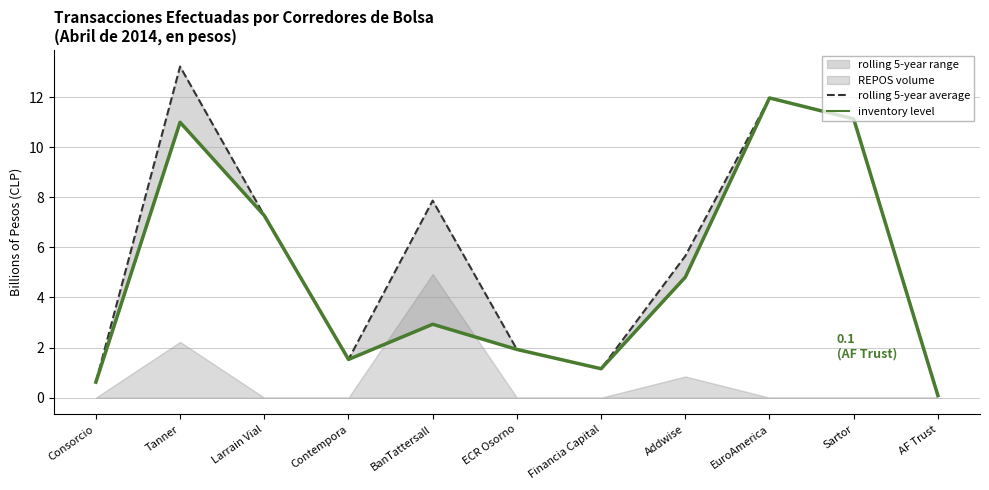

Between Financia Capital and EuroAmerica, which series saw the biggest shift?

rolling 5-year average